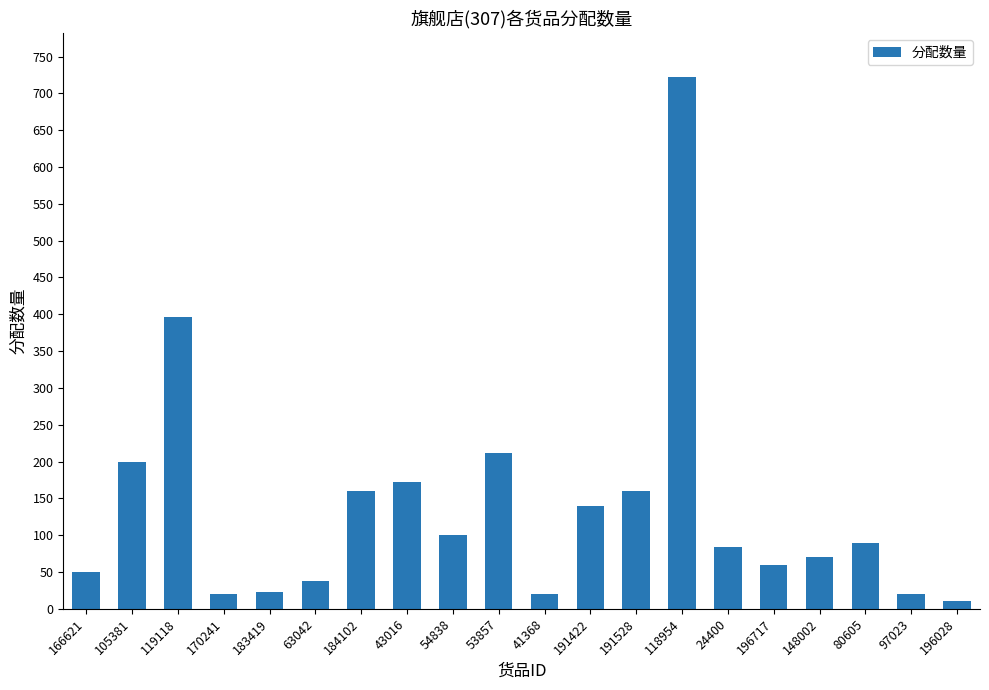

What is the label of the 19th bar from the right?

105381